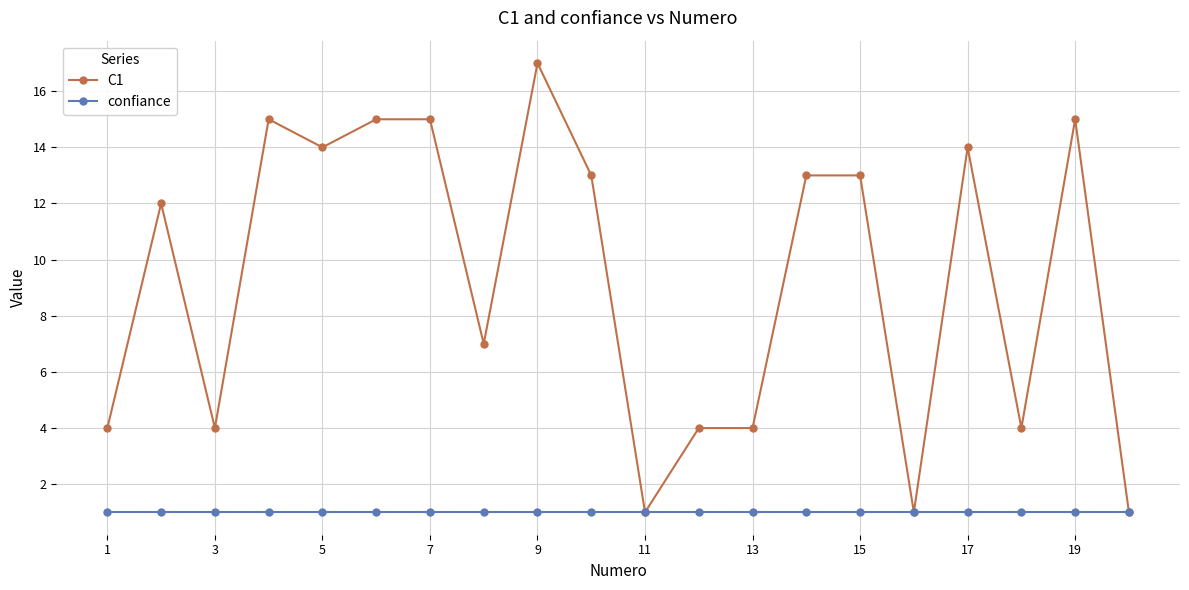

Reading left to right, transcribe all the data shown in this chart.

C1: 4	12	4	15	14	15	15	7	17	13	1	4	4	13	13	1	14	4	15	1
confiance: 1	1	1	1	1	1	1	1	1	1	1	1	1	1	1	1	1	1	1	1